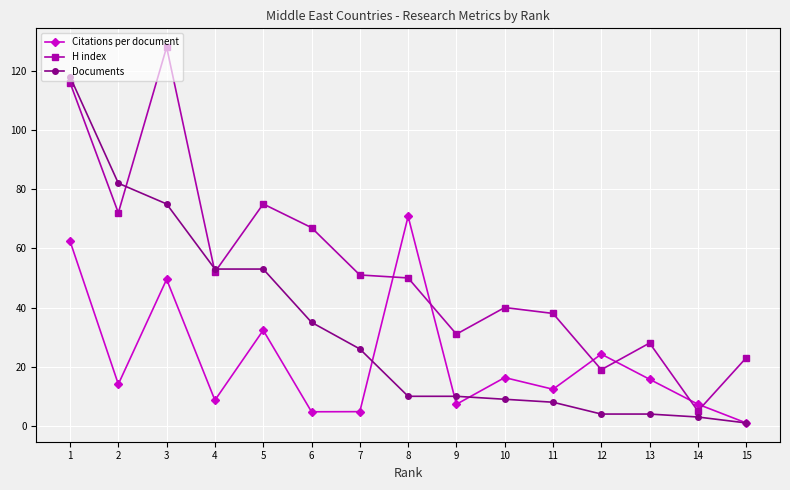

What is the total value across all series at 7?

81.8